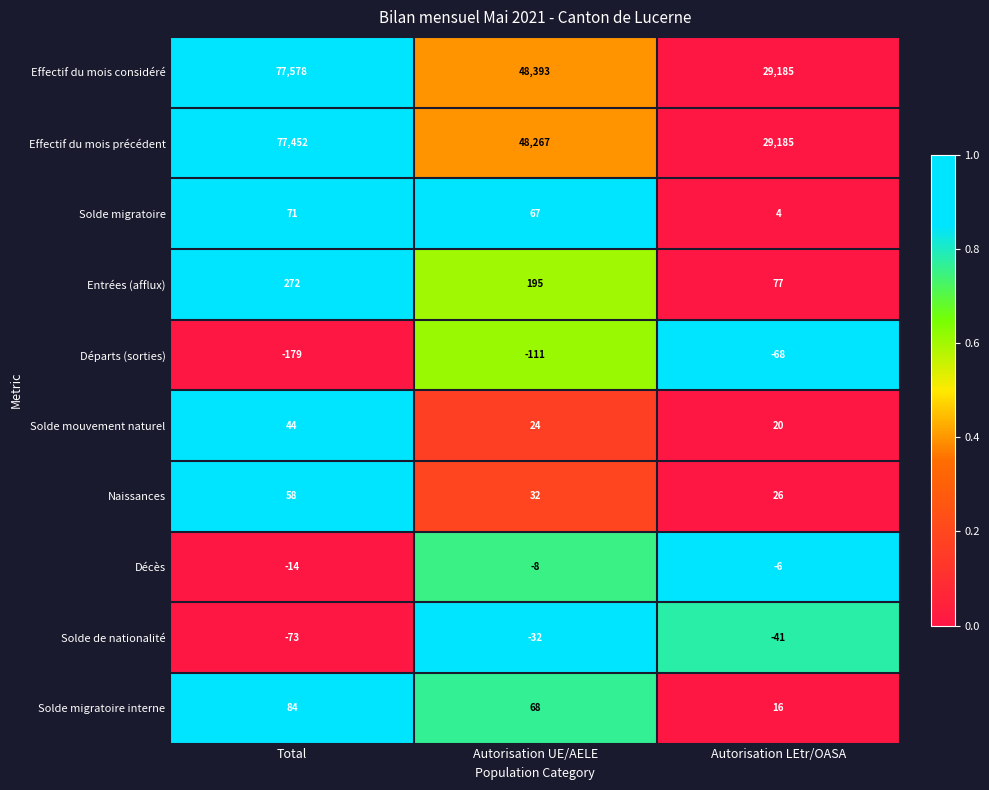

Which series has the largest total across all categories?

Effectif du mois considéré